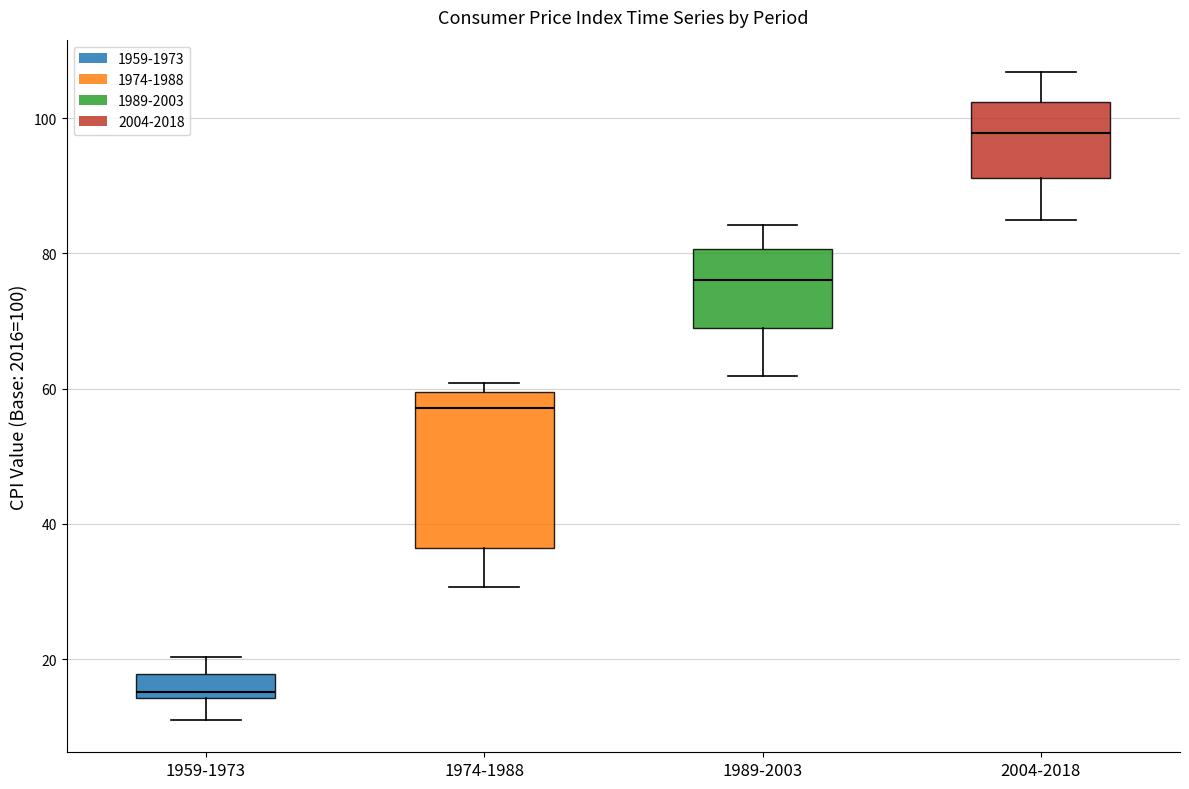

Which box's median line is the highest?

2004-2018